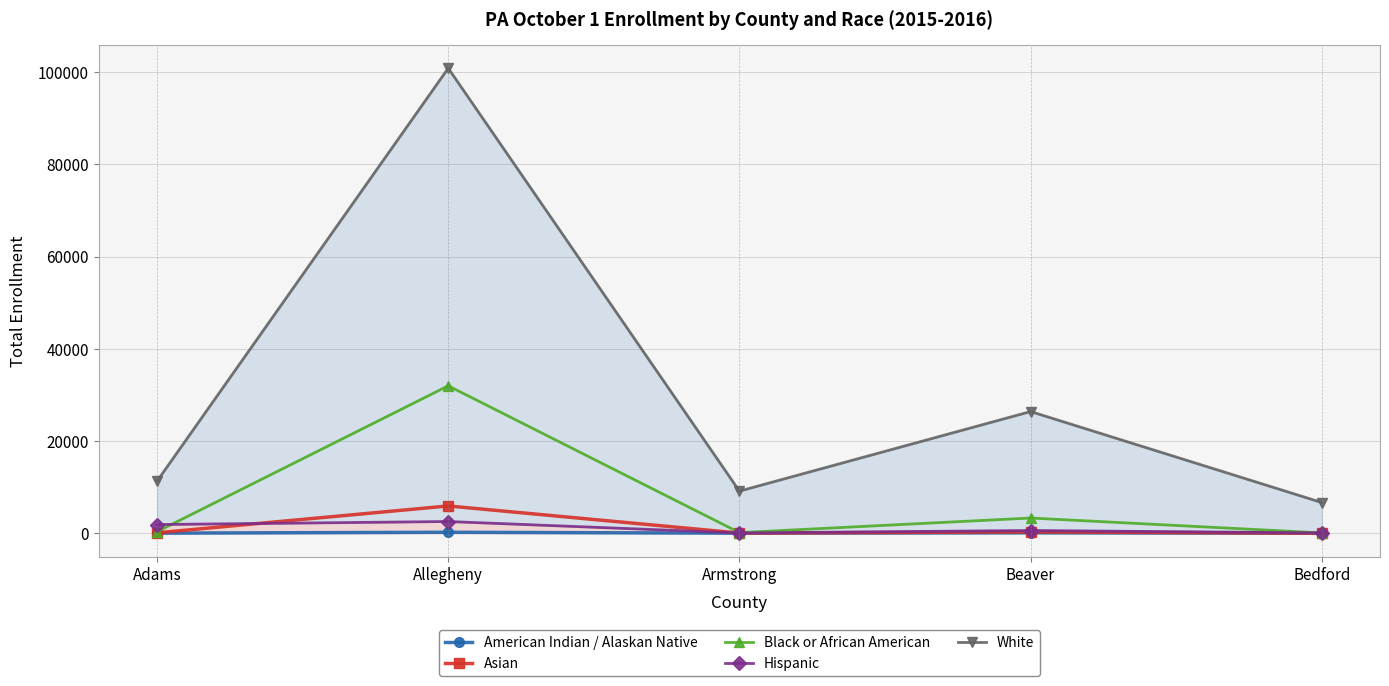

What are all the series names shown in the legend?

American Indian / Alaskan Native, Asian, Black or African American, Hispanic, White